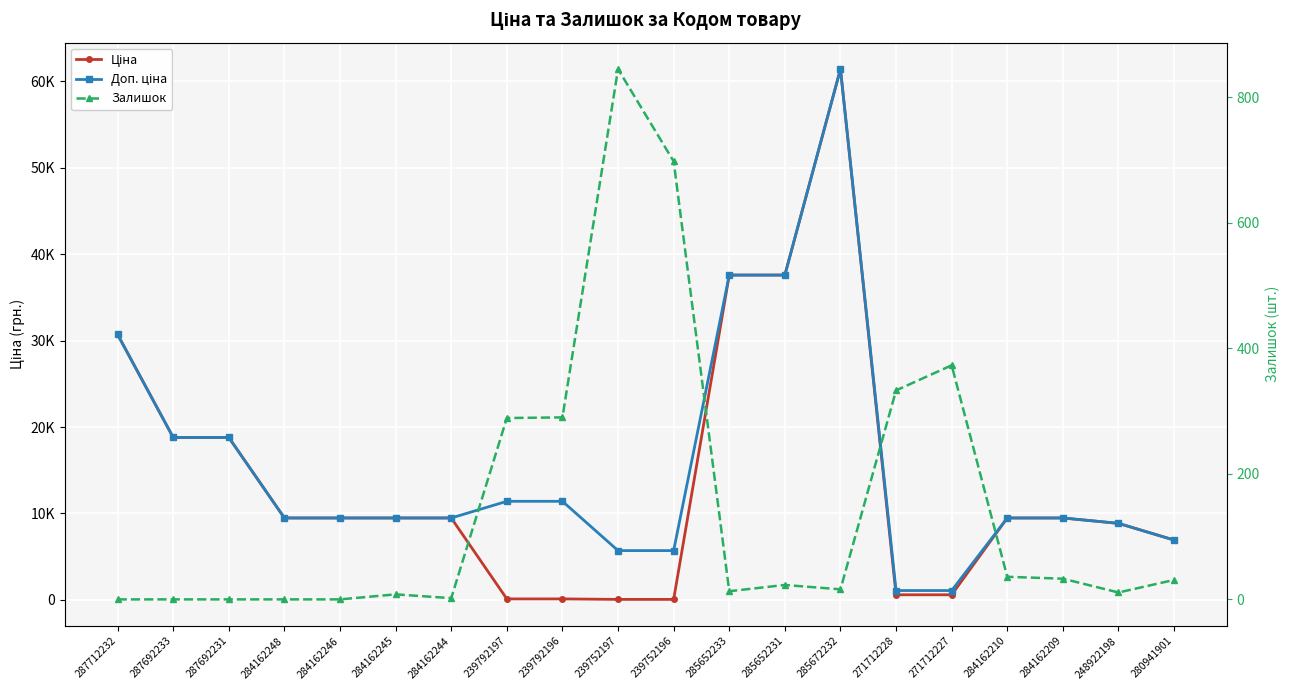

What is the total value across all series at 284162209?

18993.1